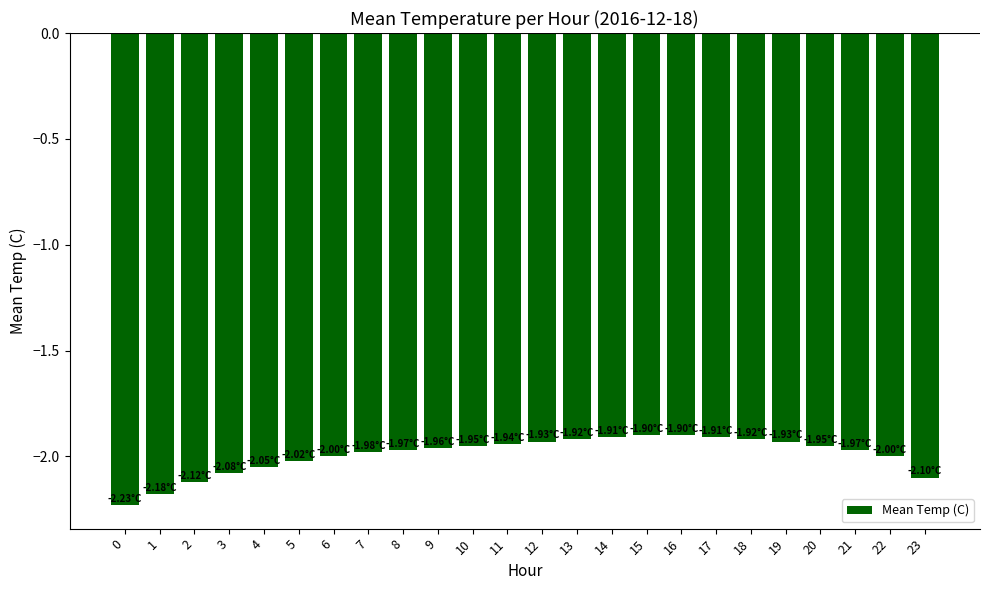

What is the sum of all values?

-47.8